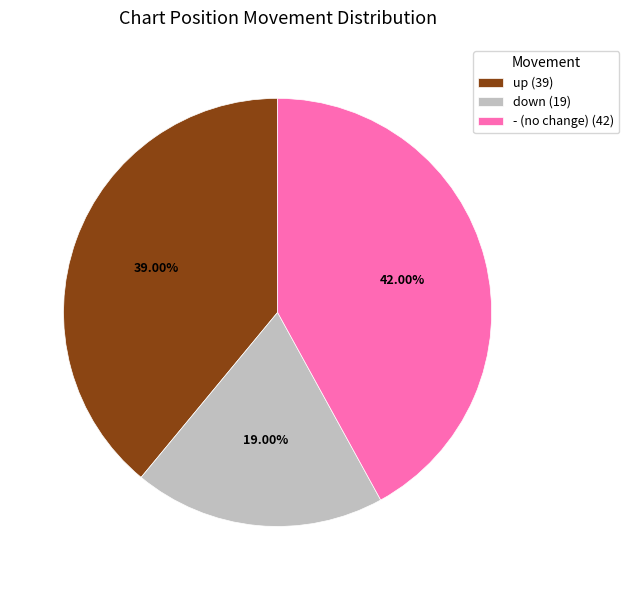

Between up (39) and down (19), which is larger?

up (39)